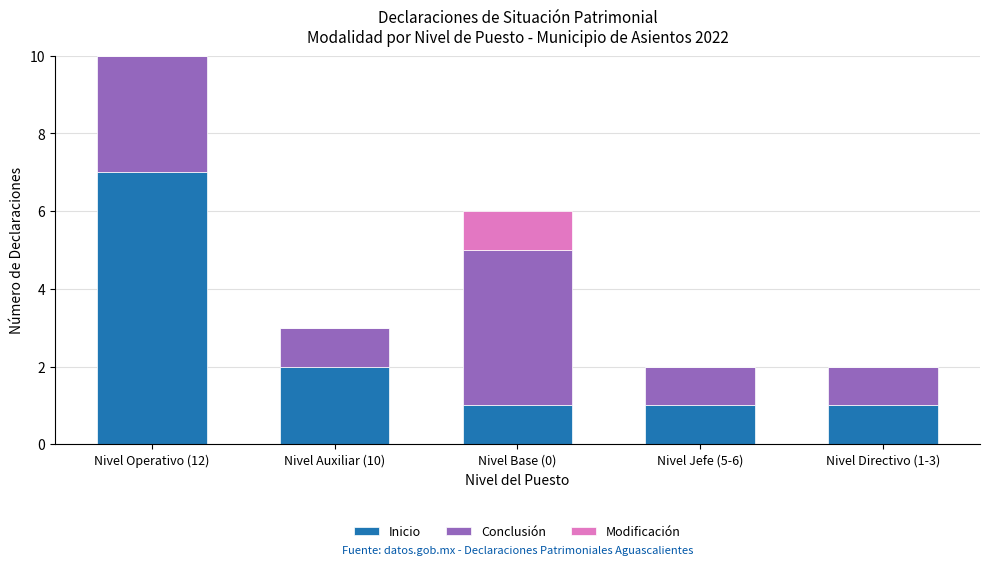

What is the sum of all Inicio values?

12